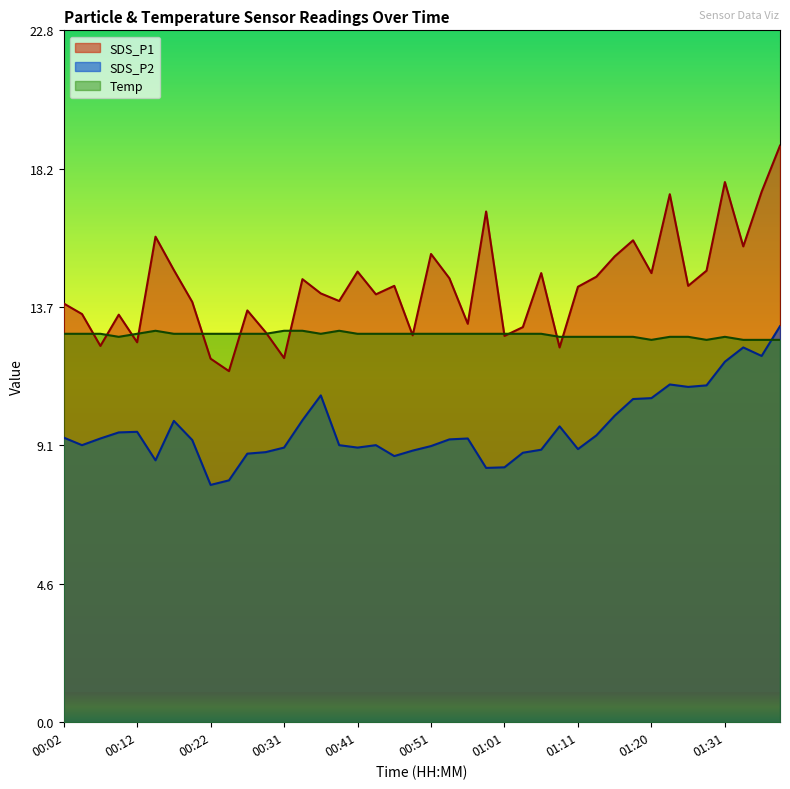

Which series changed the most between 00:02 and 00:51?

SDS_P1